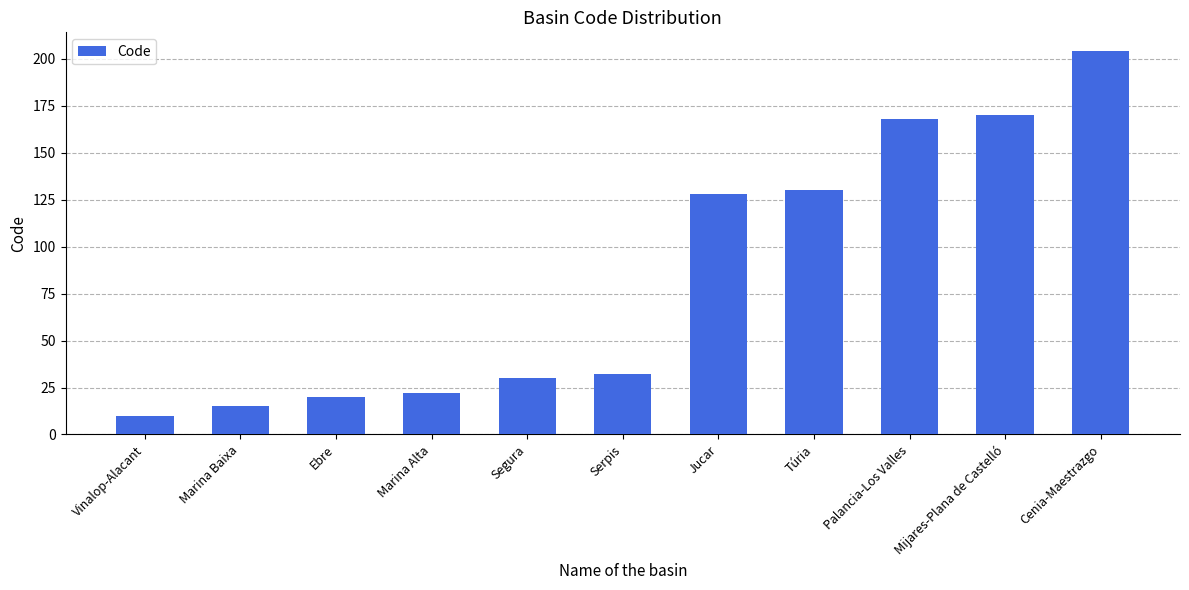

What is the sum of all values?

929